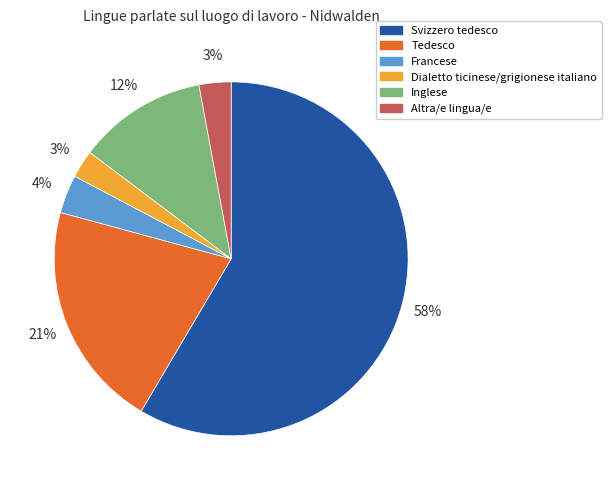

Between Inglese and Altra/e lingua/e, which is larger?

Inglese